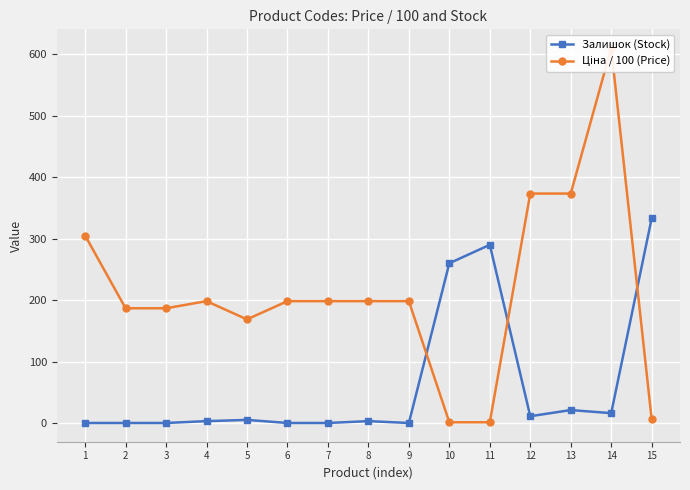

Between 12 and 7, which is larger?

12